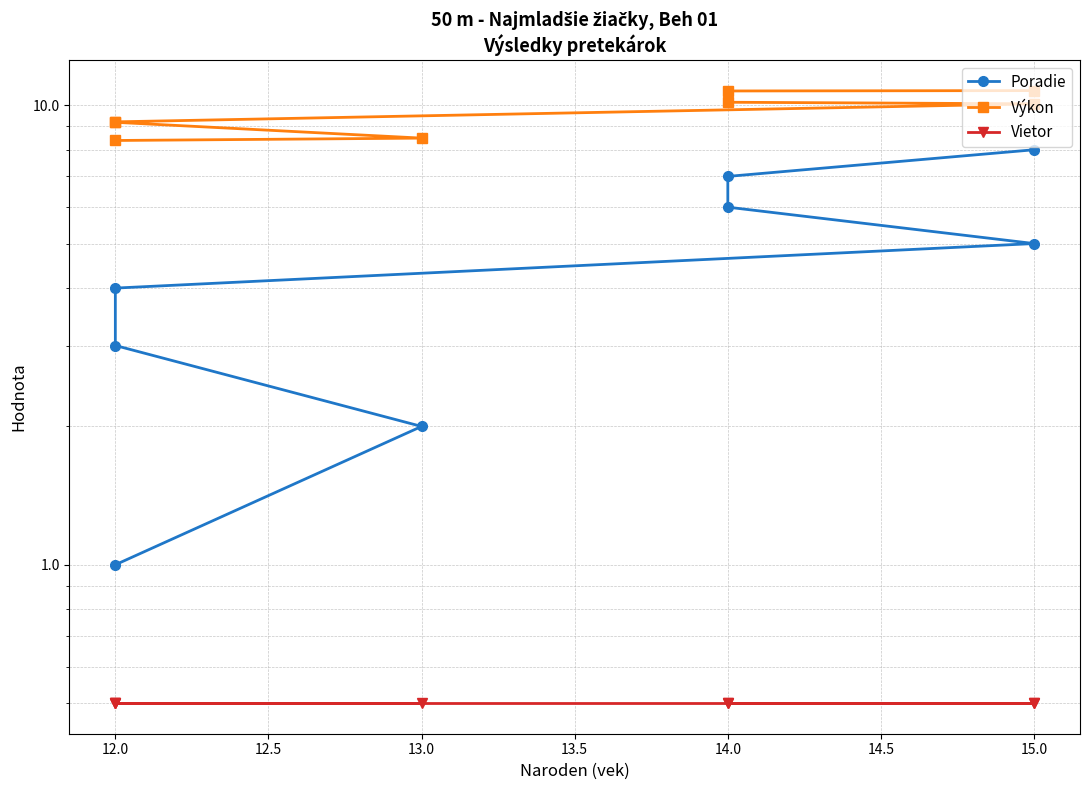

True or false: Poradie has a value of 6.0 at 14.0.

True